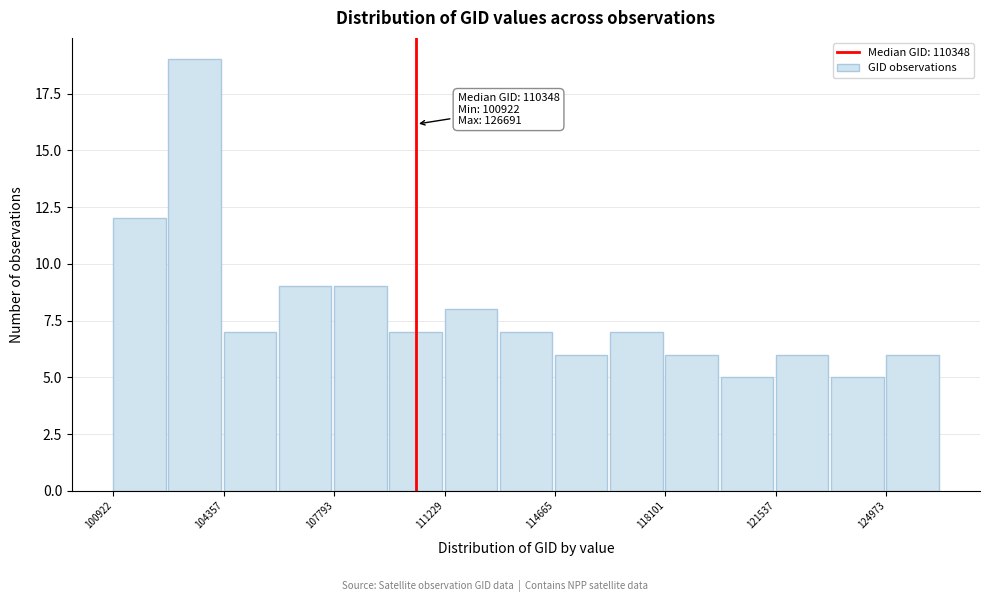

Read against the x-axis, roughly where is the centre of the tallest bar?

103500